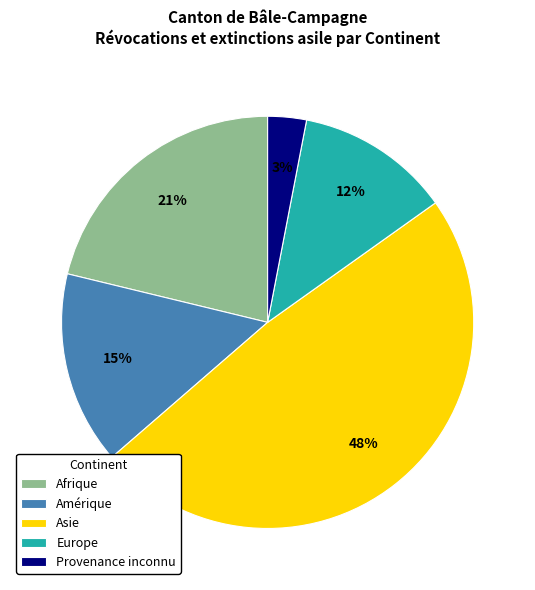

Is the sum of Asie and Provenance inconnu greater than half?

Yes